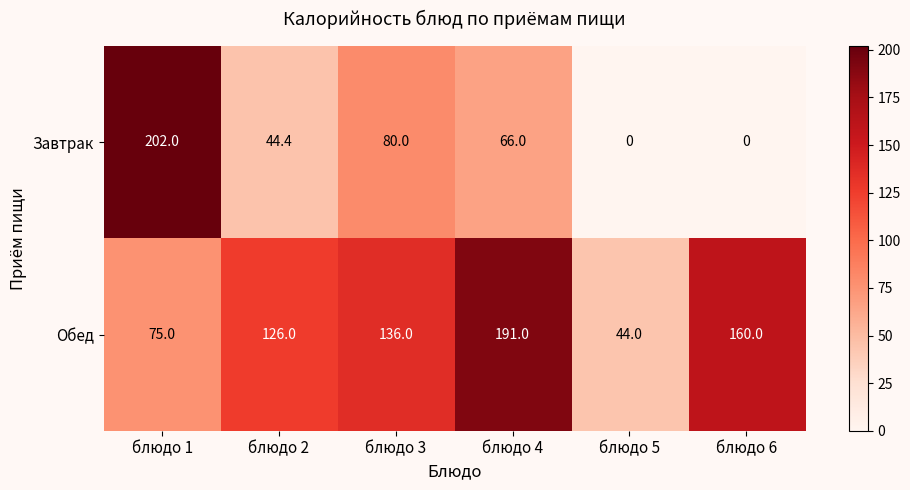

Count the Обед values in the range 75 to 160.

4